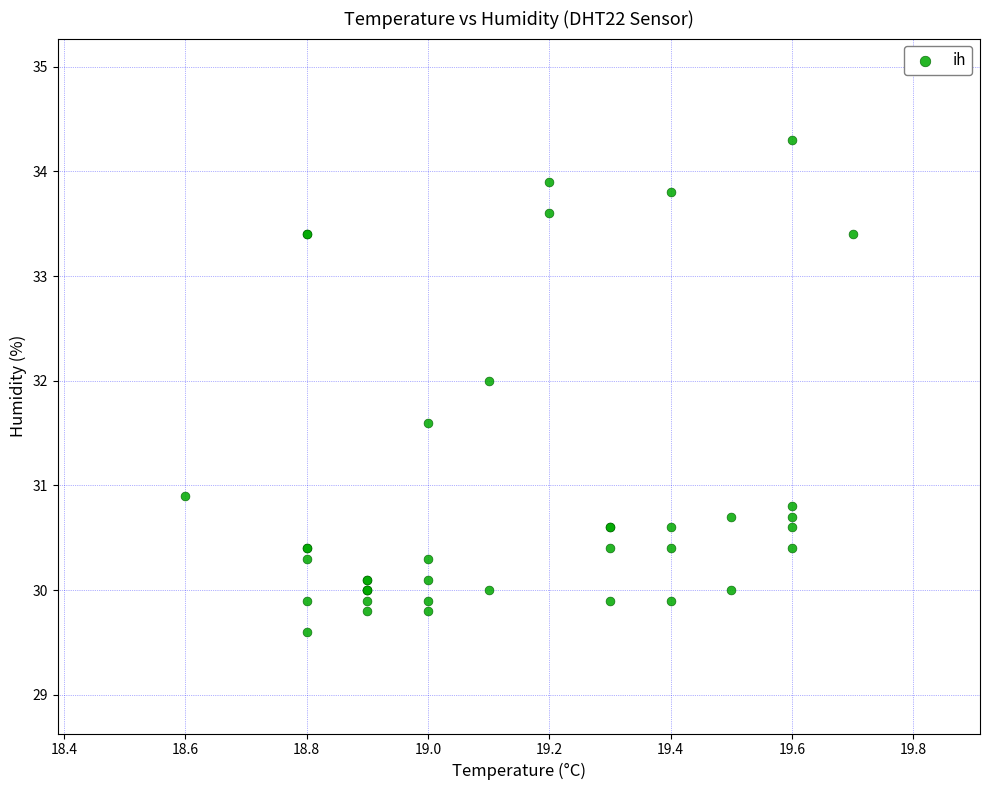

What Y value in the scatter plot is closest to 31?

30.9